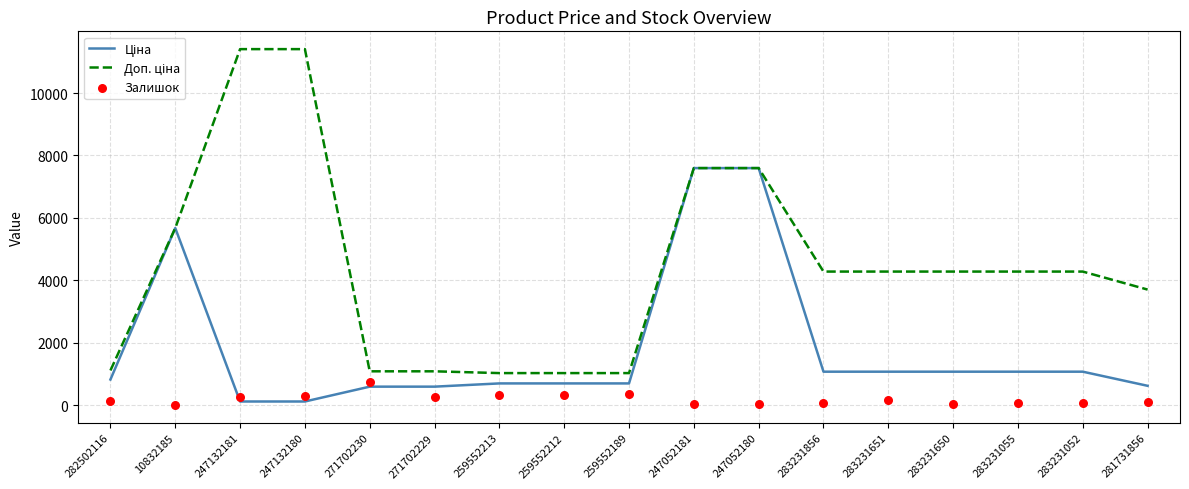

Which series has the widest spread of Y values?

Доп. ціна